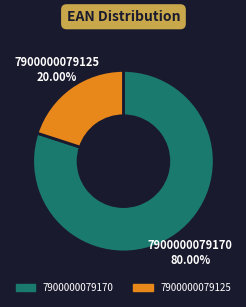

Is 7900000079125 the majority of the pie?

No